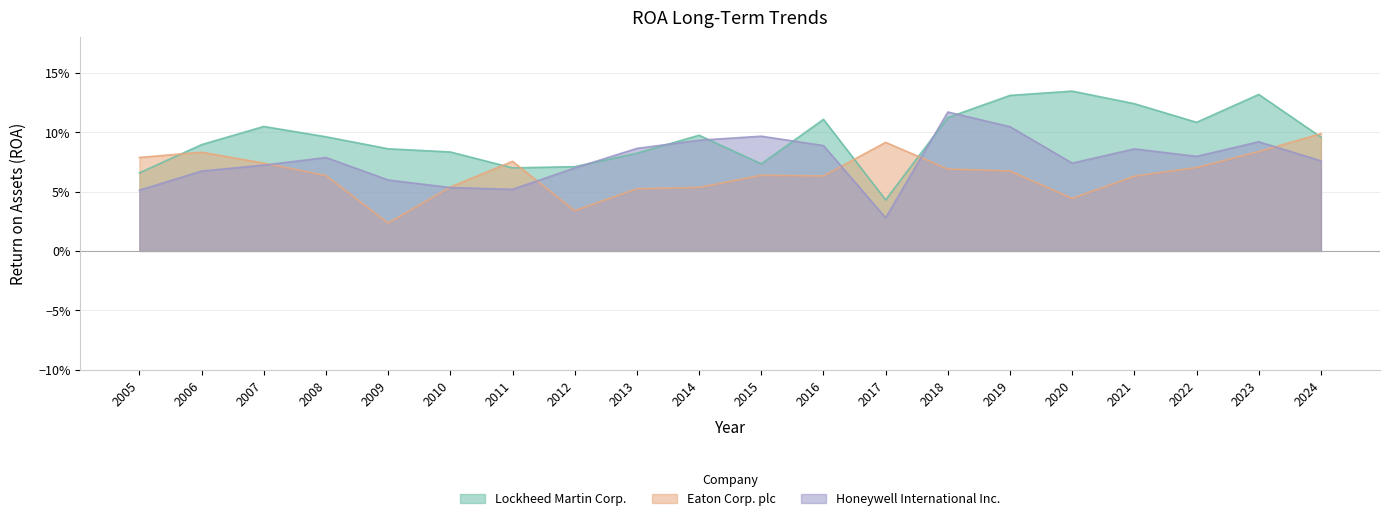

Which category has the highest value across all series?

2020